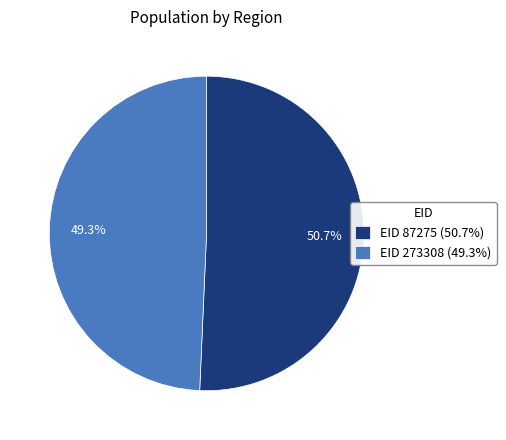

How many slices are in this pie chart?

2